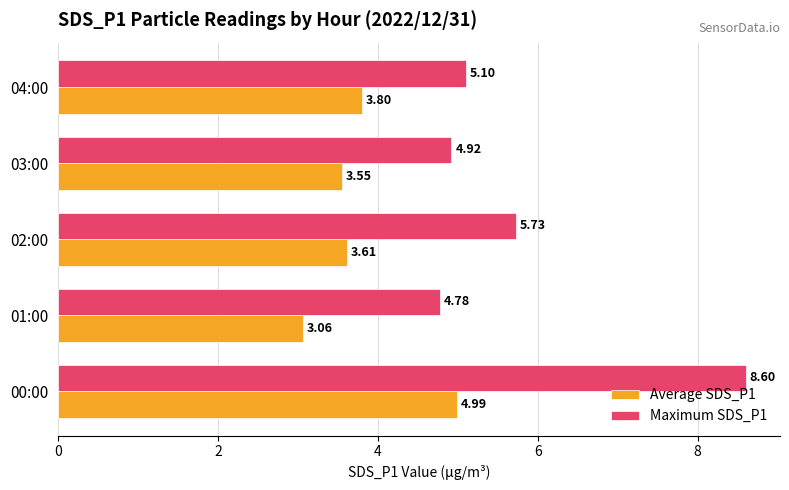

List the series in order of their peak value, highest first.

Maximum SDS_P1, Average SDS_P1